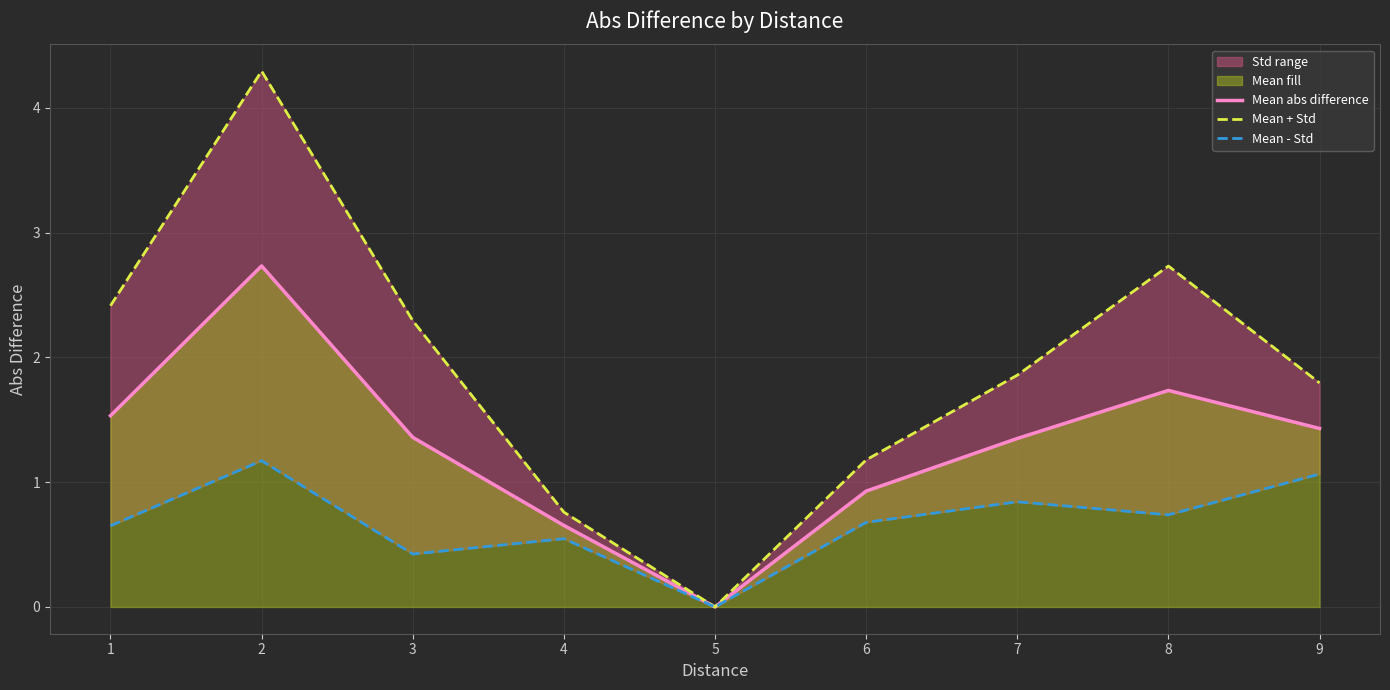

What is the difference between the Mean + Std values at 6 and 1?

1.2